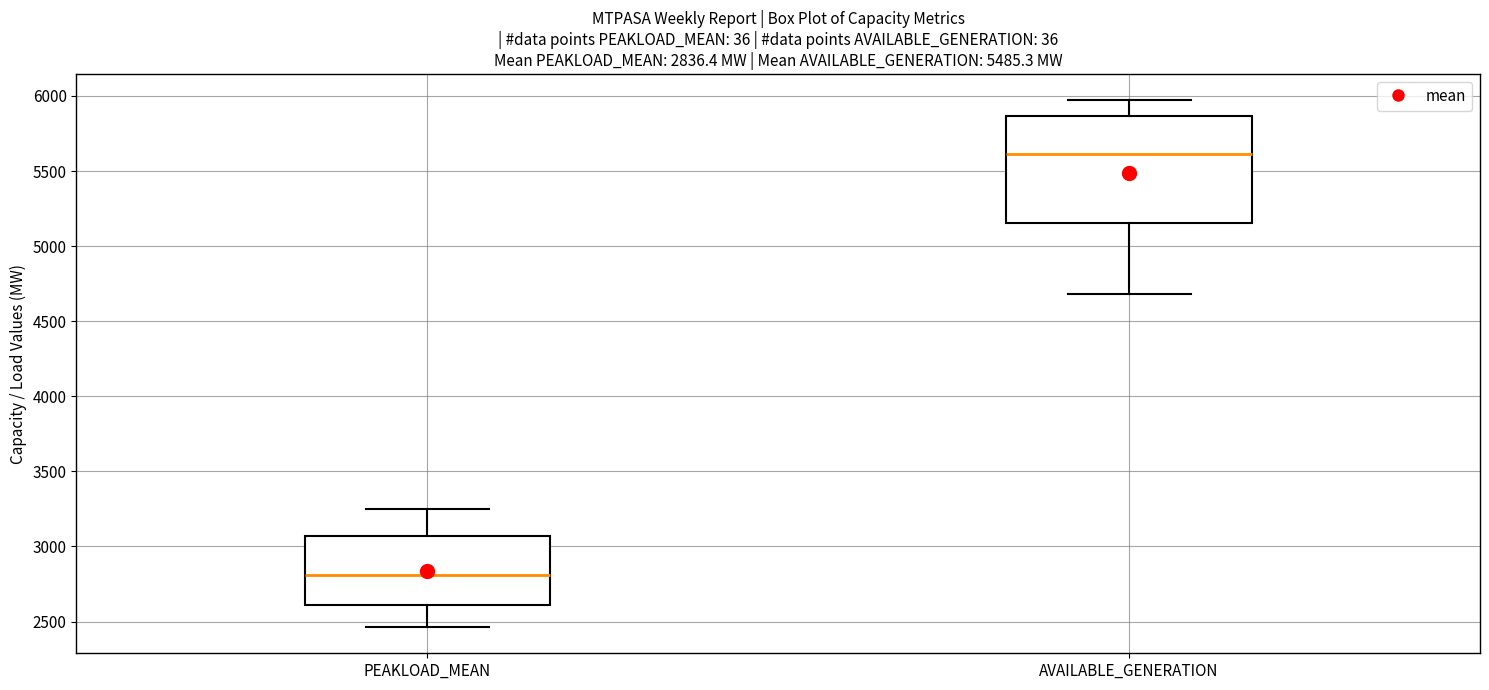

Comparing the boxes themselves (not the whiskers), which one is the tallest?

AVAILABLE_GENERATION